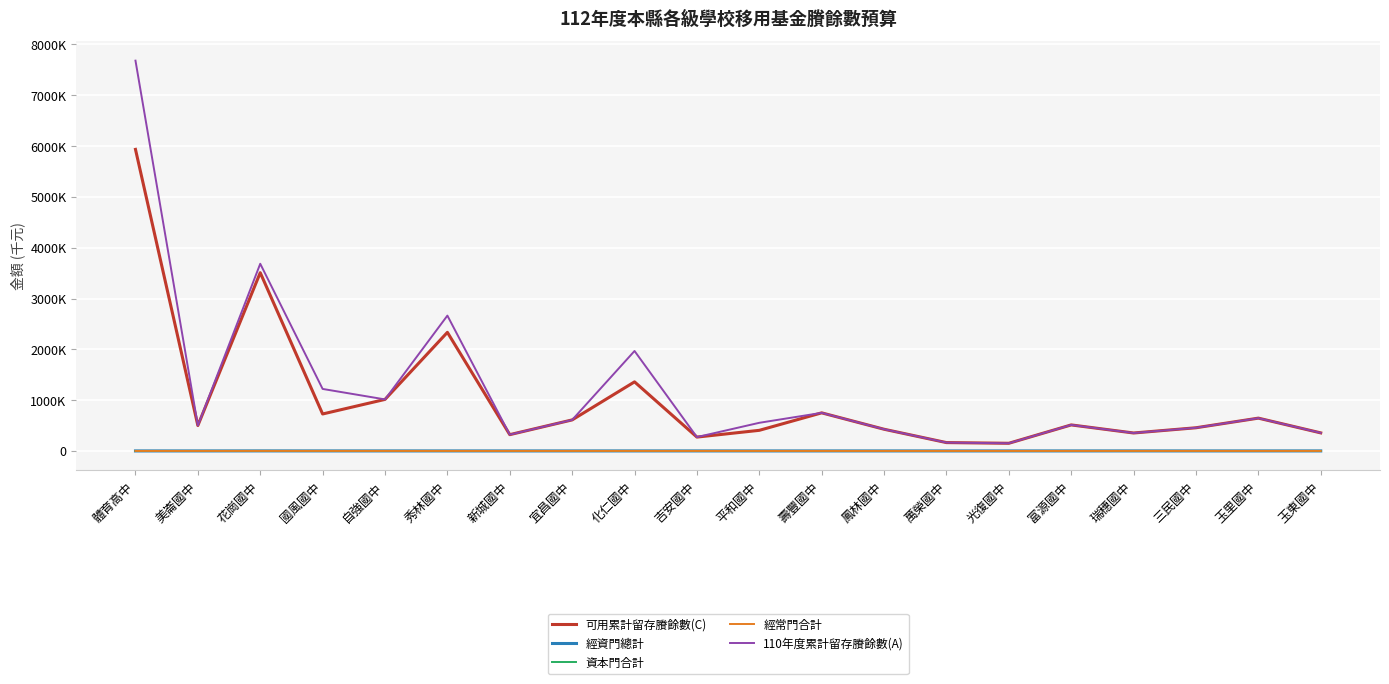

What are all the series names shown in the legend?

可用累計留存賸餘數(C), 經資門總計, 資本門合計, 經常門合計, 110年度累計留存賸餘數(A)